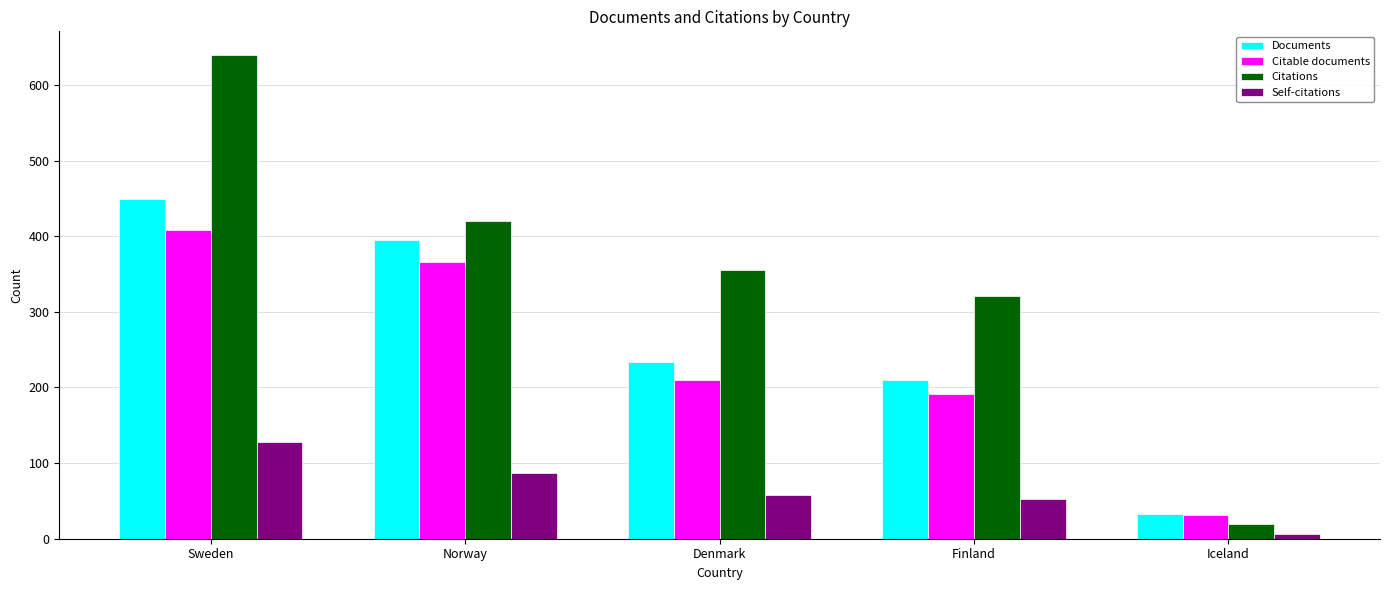

What is the value of the Citable documents bar at the 5th from the left?

32